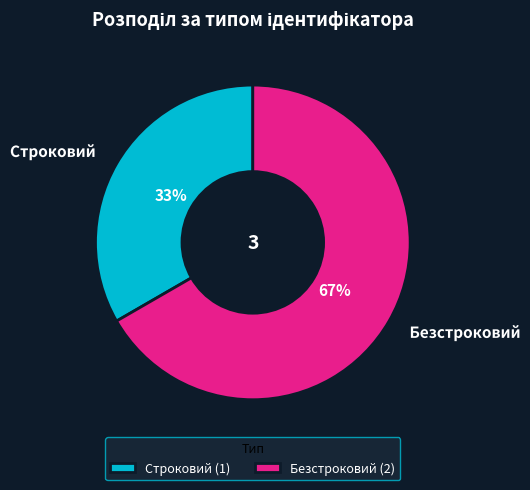

To the nearest percent, what portion does Строковий represent?

33%